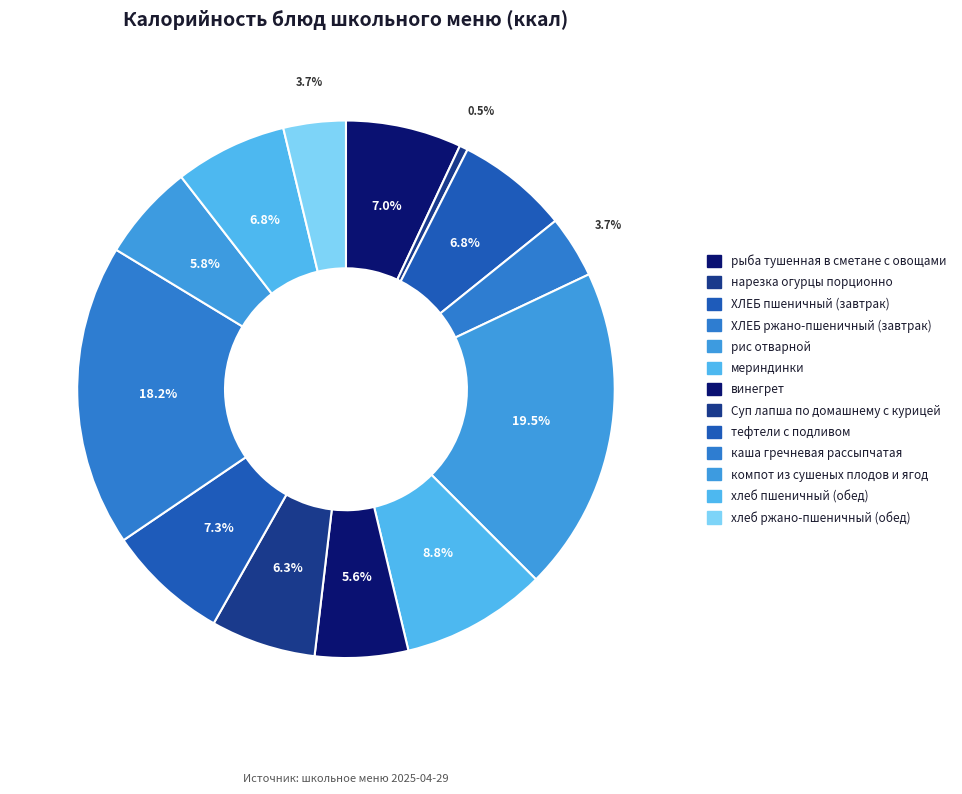

What is the ratio of the value at мериндинки to the value at ХЛЕБ пшеничный (завтрак)?

1.3